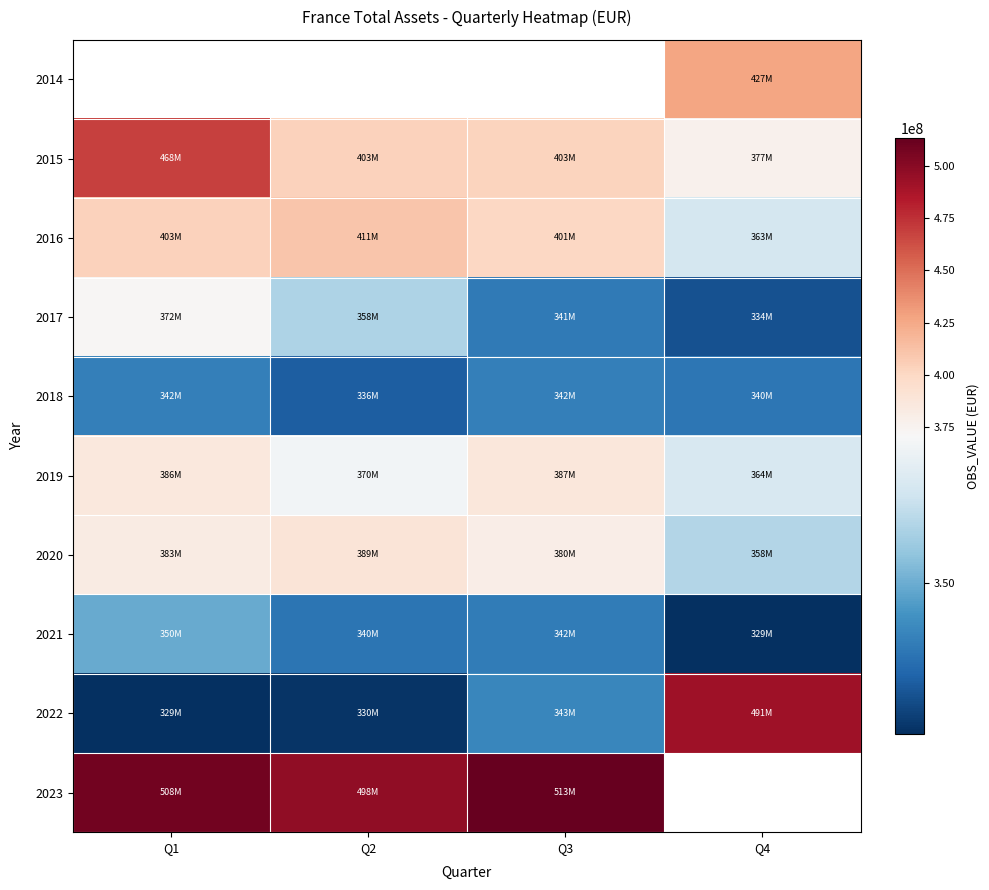

The 2021 series shows 340035521.0 at Q2. True or false?

True